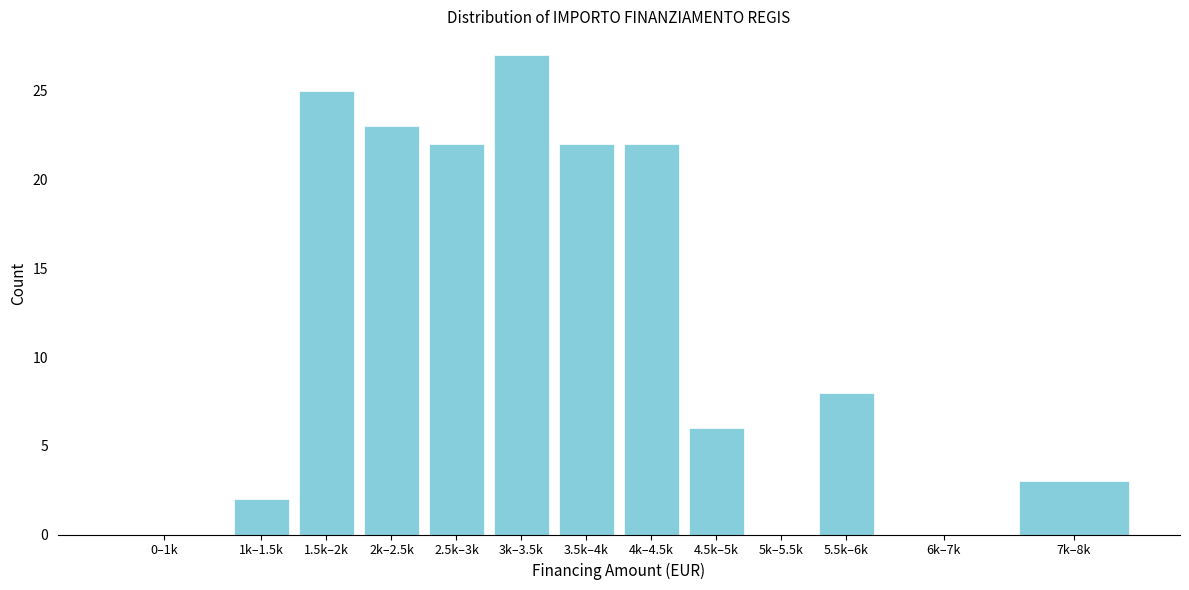

Reading left to right, list all the values displayed in this chart.

0–1k=0	1k–1.5k=2	1.5k–2k=25	2k–2.5k=23	2.5k–3k=22	3k–3.5k=27	3.5k–4k=22	4k–4.5k=22	4.5k–5k=6	5k–5.5k=0	5.5k–6k=8	6k–7k=0	7k–8k=3